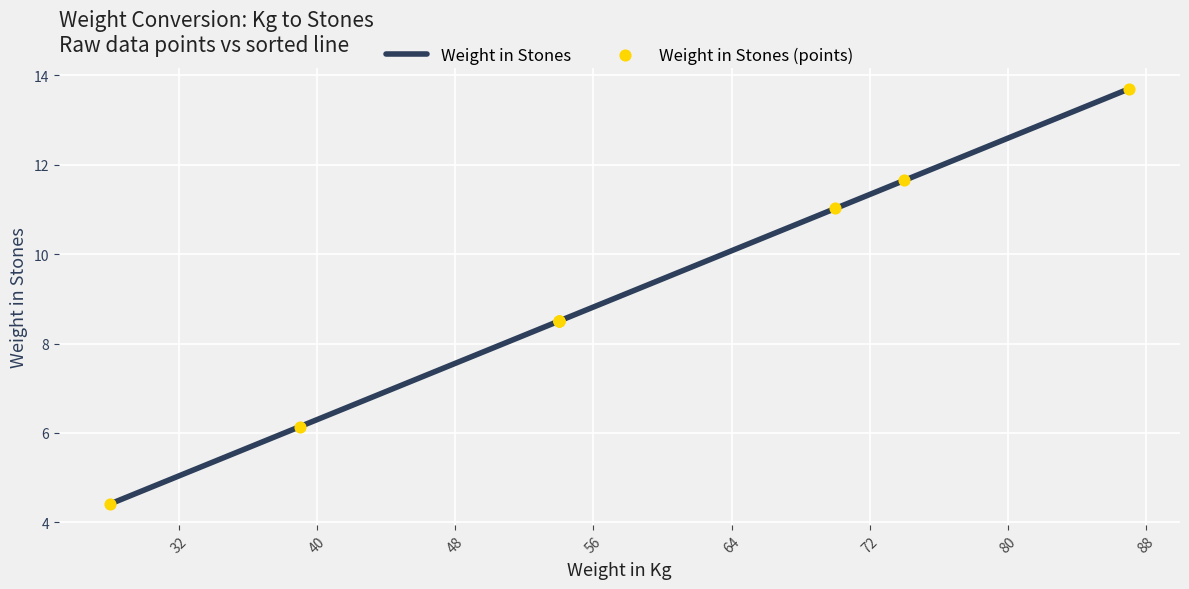

What are all the series names shown in the legend?

Weight in Stones, Weight in Stones (points)